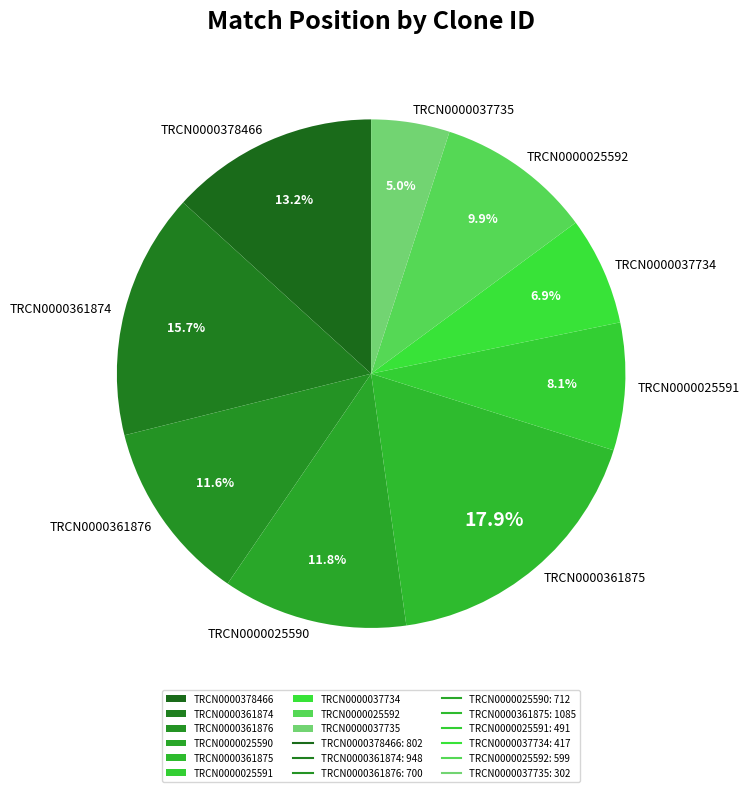

Count the number of slices in the pie.

9